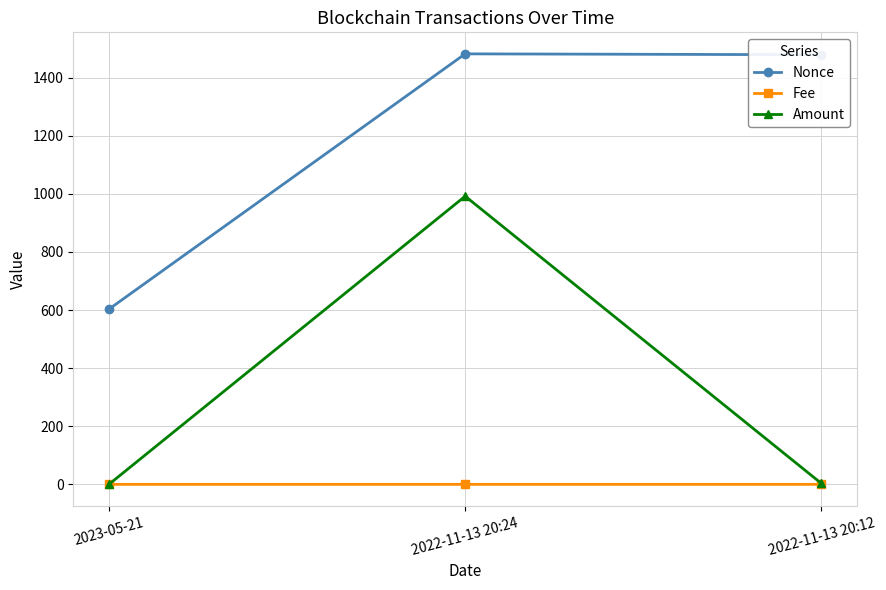

What is the difference between the second highest and minimum values in the Amount series?

3.0